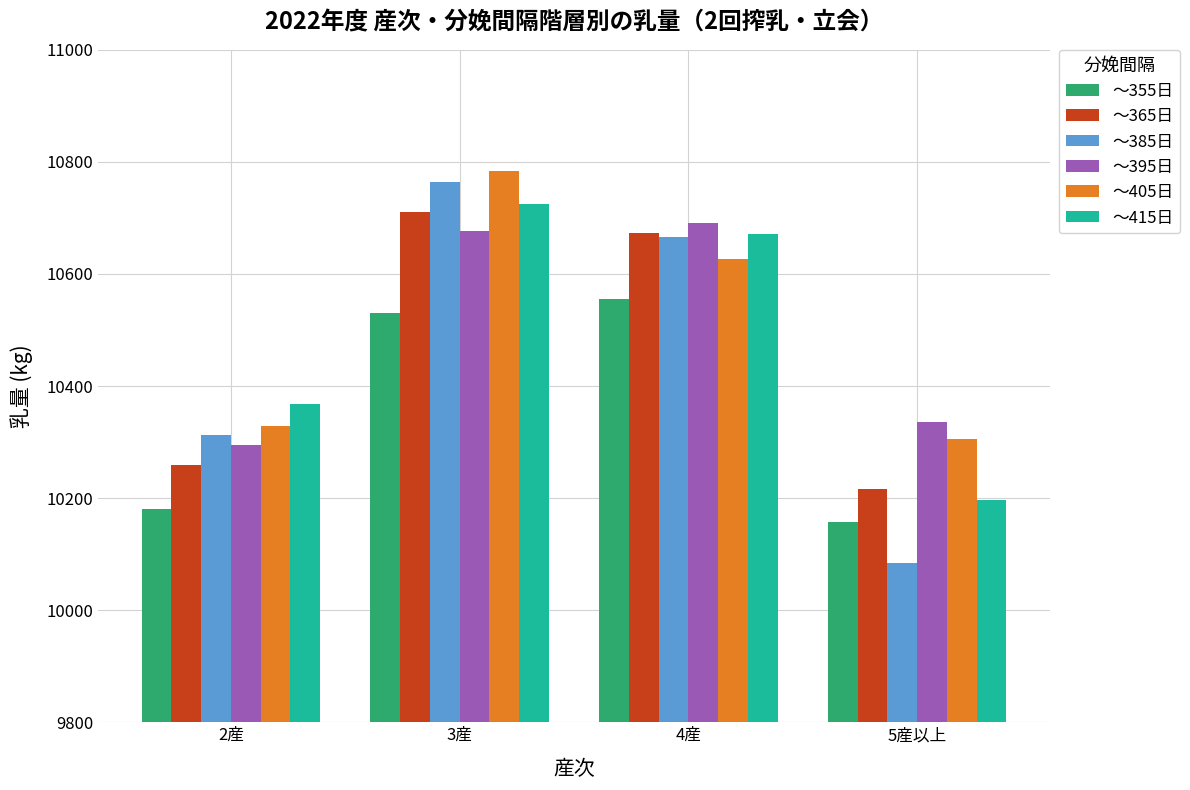

Rank the categories by ～415日 value from highest to lowest.

3産, 4産, 2産, 5産以上